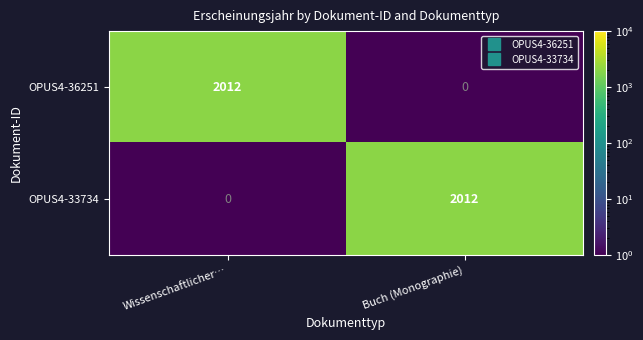

True or false: OPUS4-36251 has a value of 0 at Buch (Monographie).

True